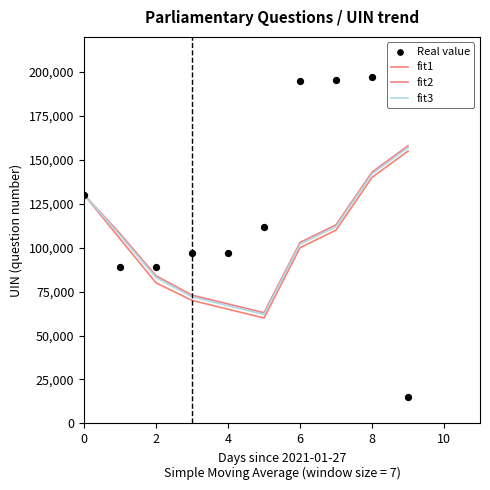

Which series has the largest total across all categories?

Real value